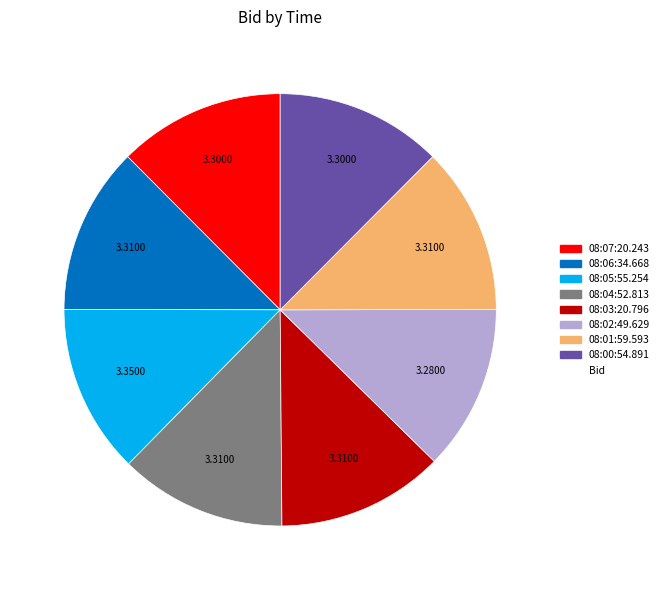

Does any single category account for the majority?

No